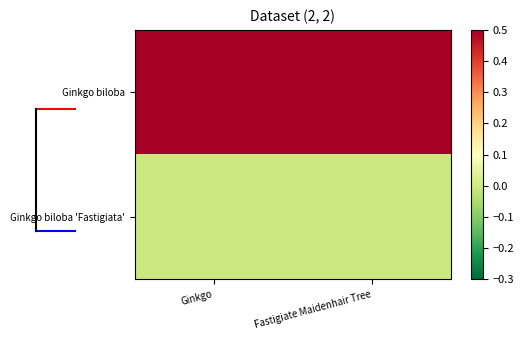

At Fastigiate Maidenhair Tree, list the series in order from smallest to largest.

Ginkgo biloba 'Fastigiata', Ginkgo biloba